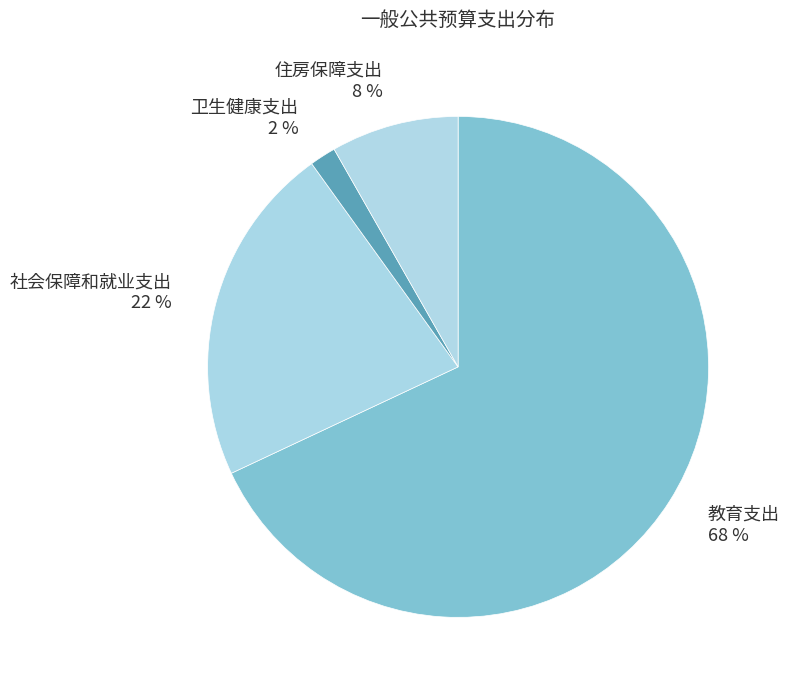

Do 教育支出 68 % and 住房保障支出 8 % together represent more than half of the pie?

Yes